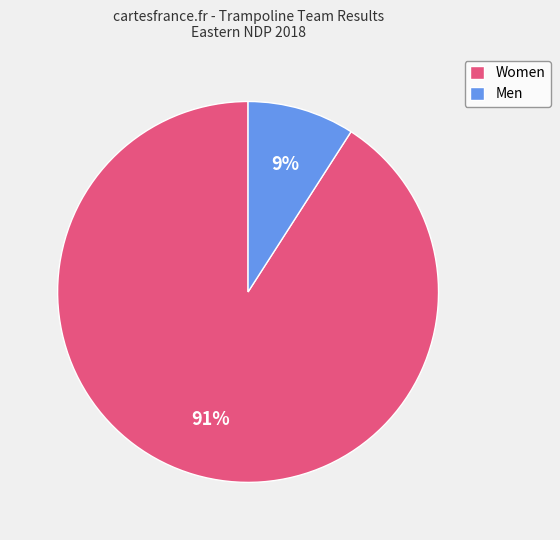

The Men slice represents 9% of the pie. True or false?

True